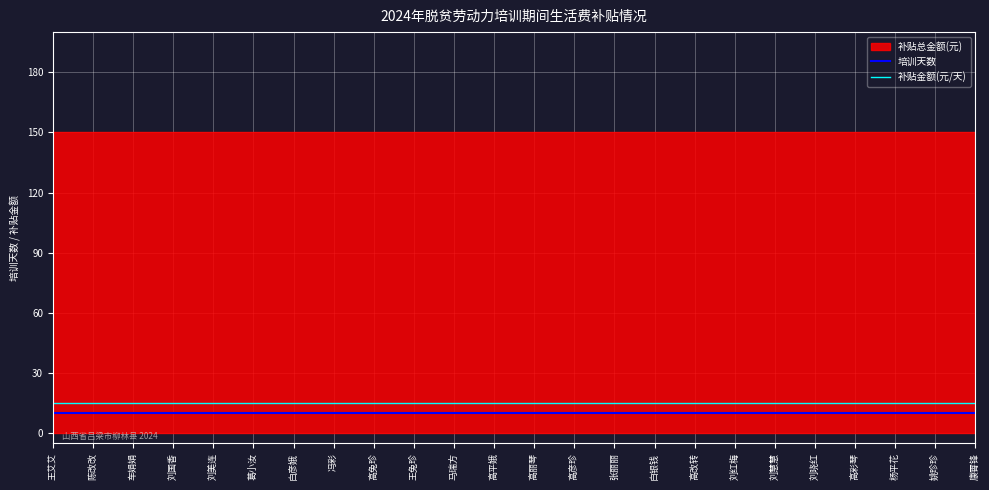

What is the minimum value for 培训天数?

10